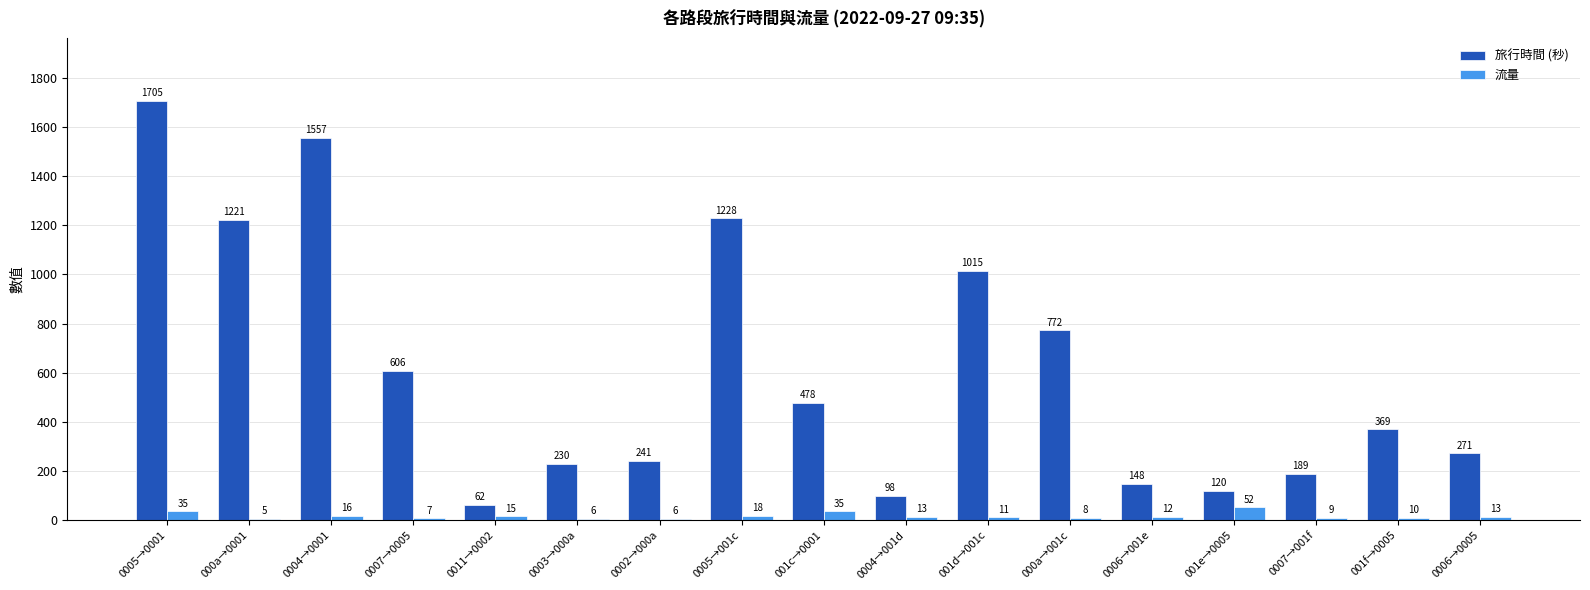

What is the total value across all series at 0004→0001?

1573